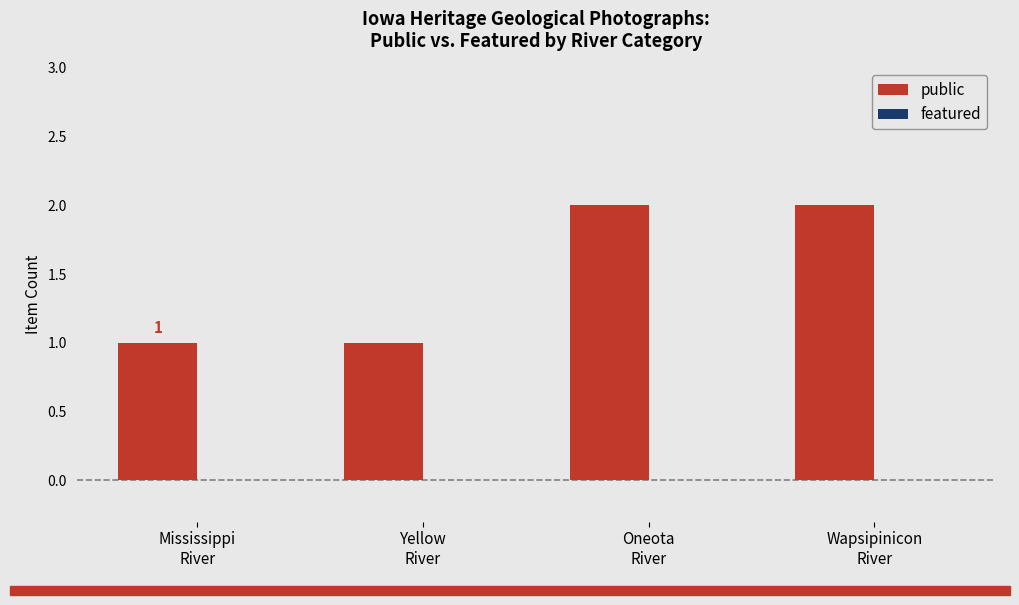

Count the number of categories in the chart.

4